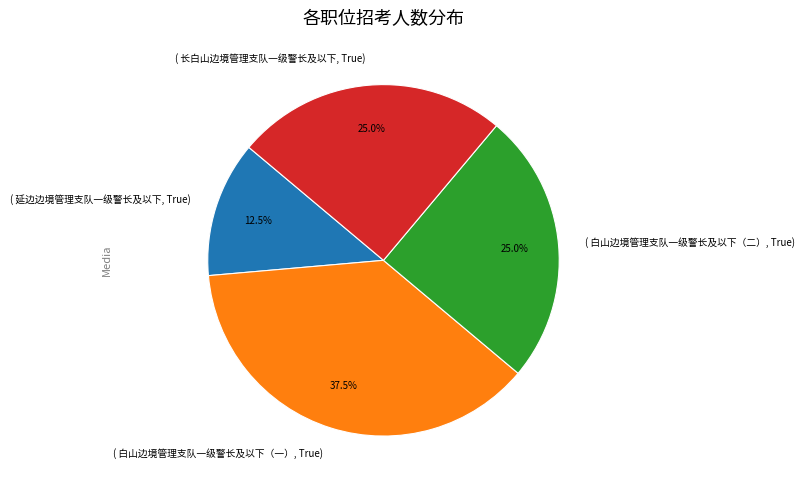

Is there a majority slice in this chart?

No